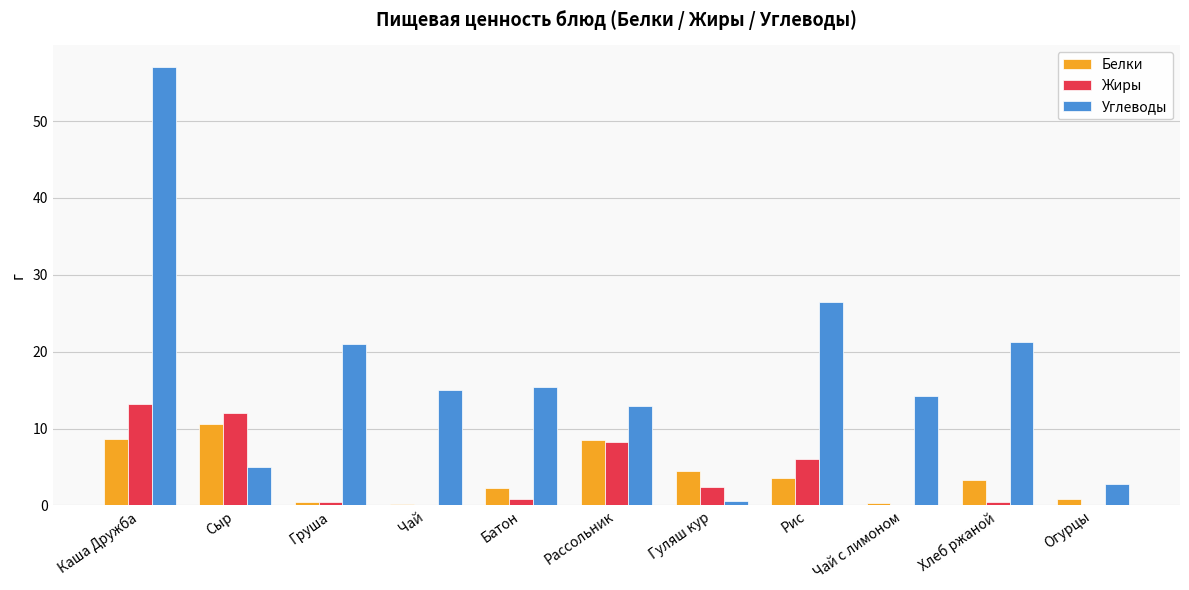

What is the spread (max minus min) of values at Каша Дружба?

48.3